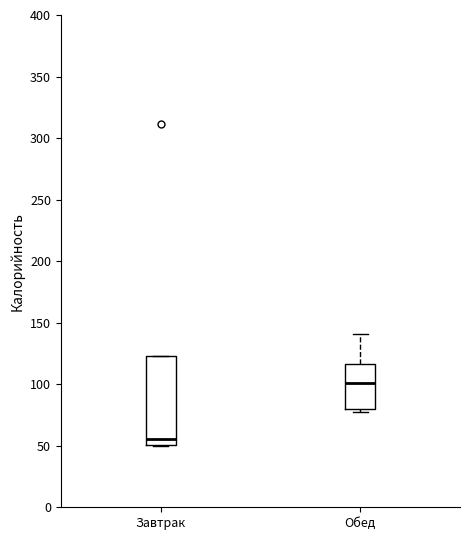

Comparing the boxes themselves (not the whiskers), which one is the tallest?

Завтрак